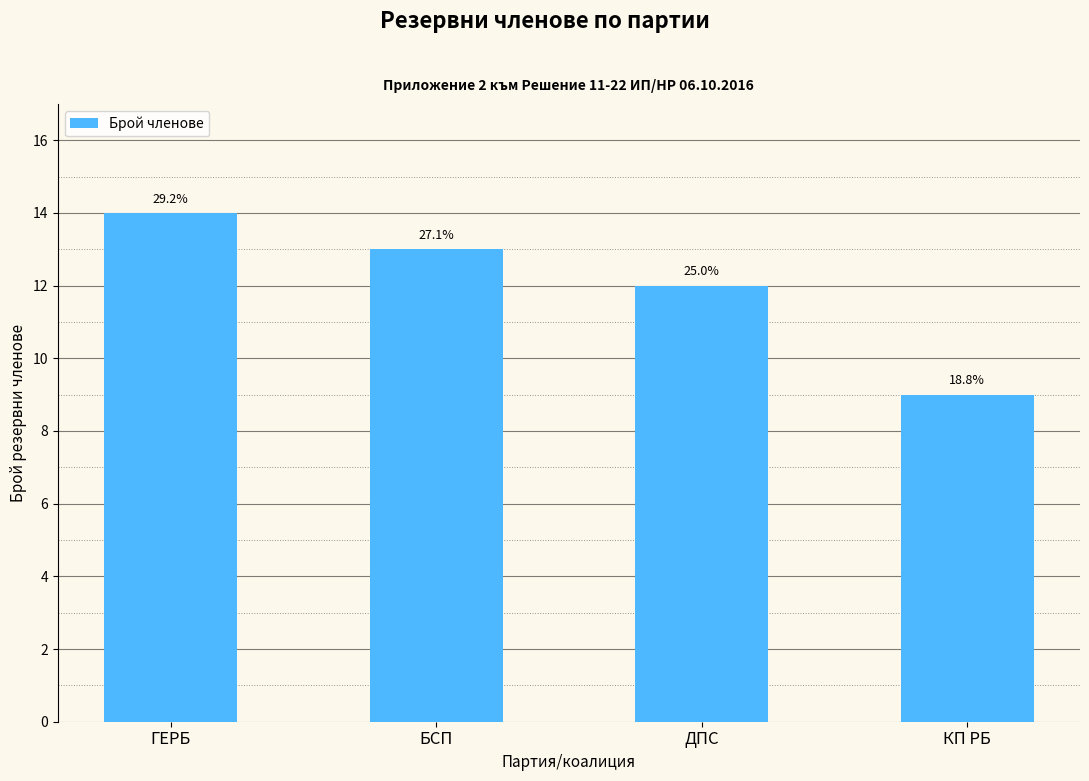

At which label is the value closest to 11?

ДПС